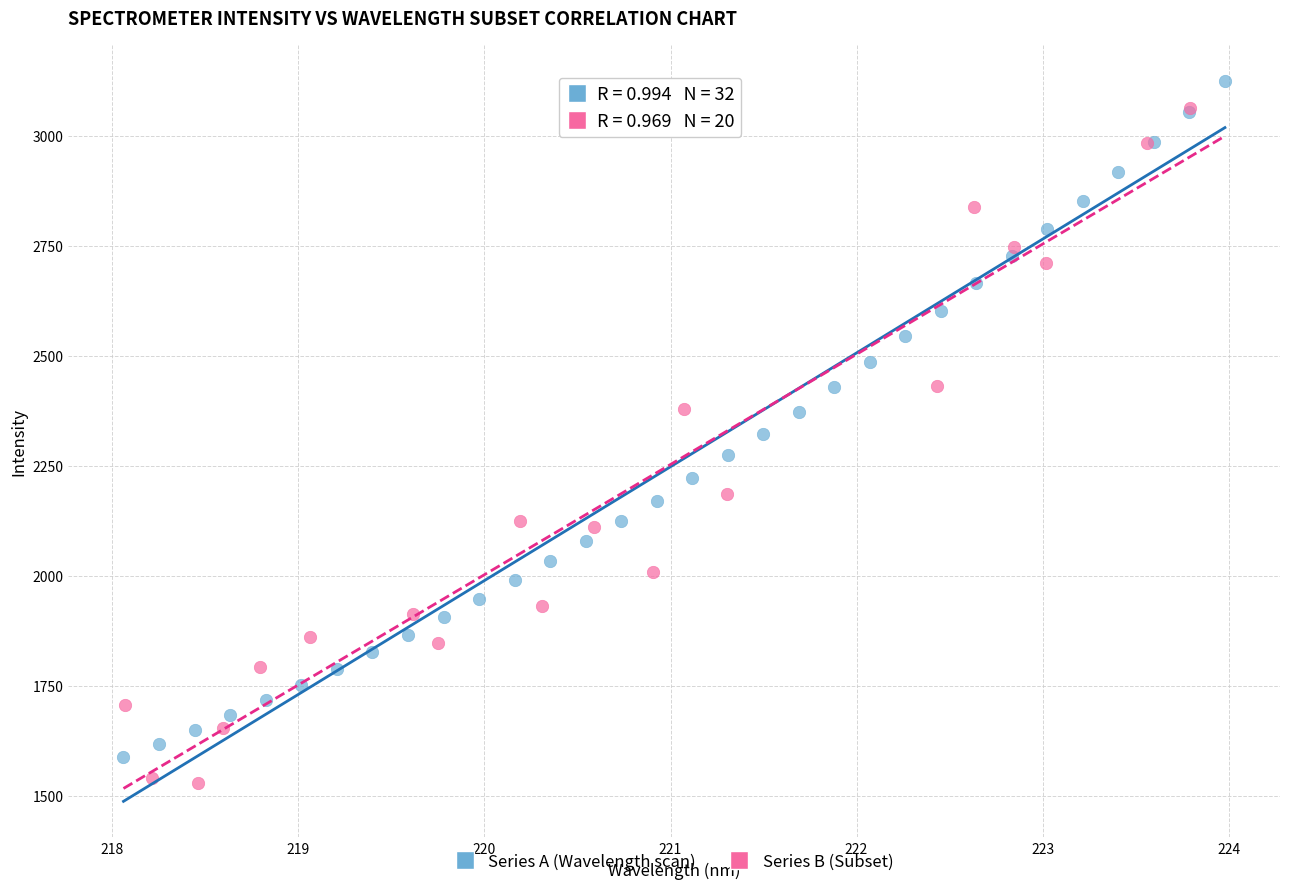

What are all the series names shown in the legend?

Series A (Wavelength scan), Series B (Subset)